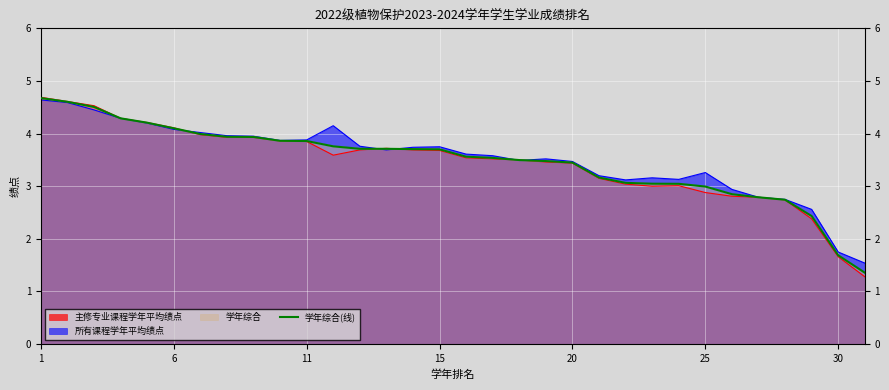

Which label corresponds to the largest value in the chart?

1